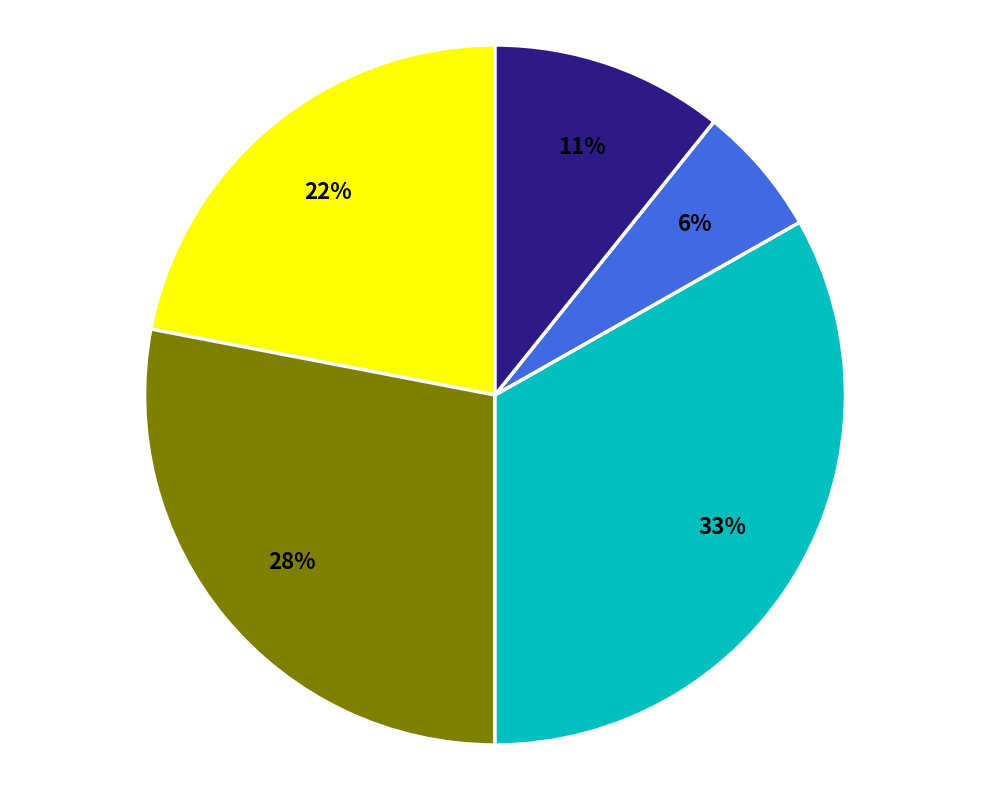

To the nearest percent, what is the average slice percentage?

20%